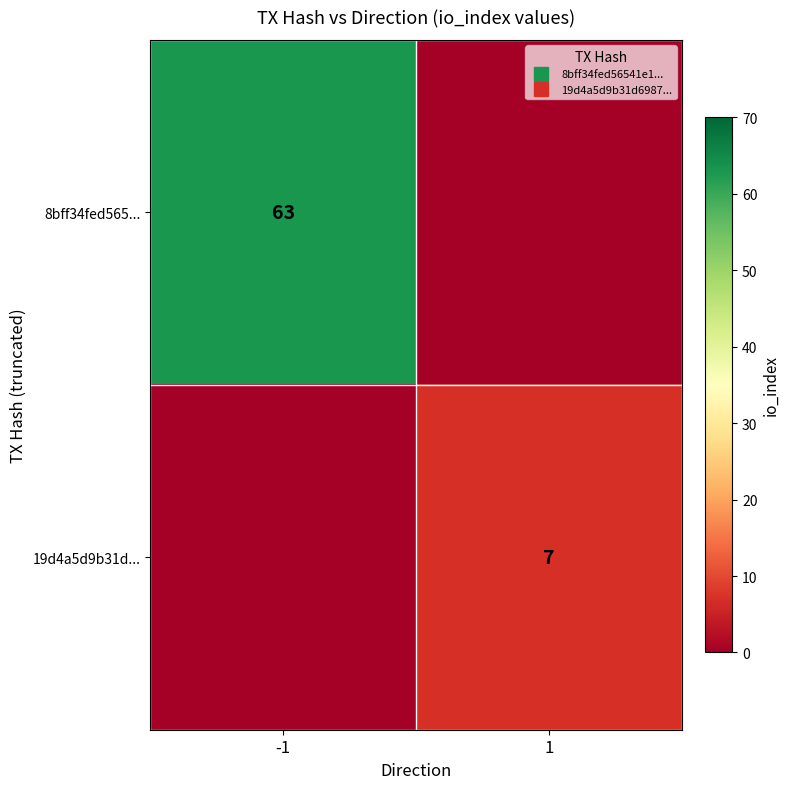

How many values in 19d4a5d9b31d... are above zero?

1